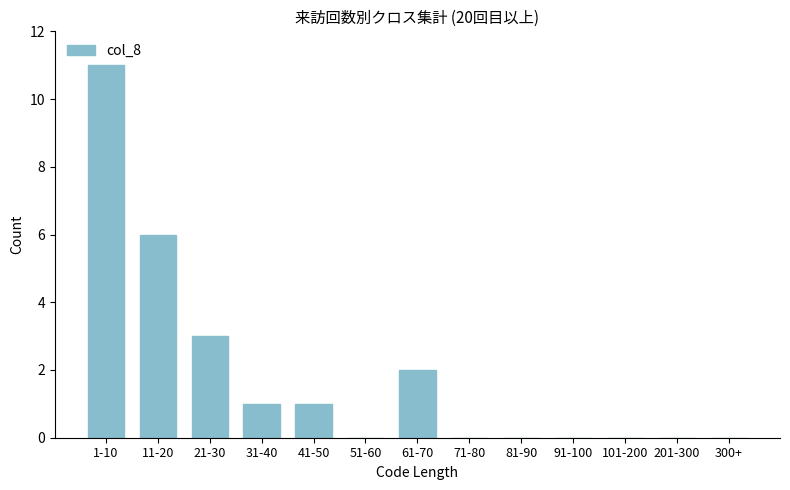

Reading left to right, transcribe all the data shown in this chart.

1-10=11	11-20=6	21-30=3	31-40=1	41-50=1	51-60=0	61-70=2	71-80=0	81-90=0	91-100=0	101-200=0	201-300=0	300+=0